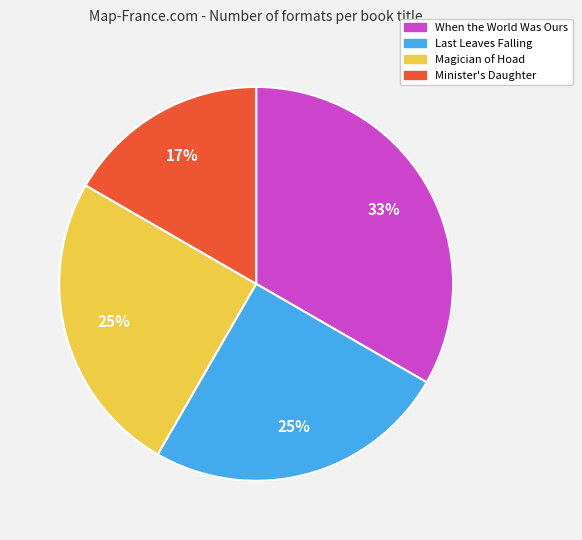

What percentage is the When the World Was Ours slice, to the nearest percent?

33%